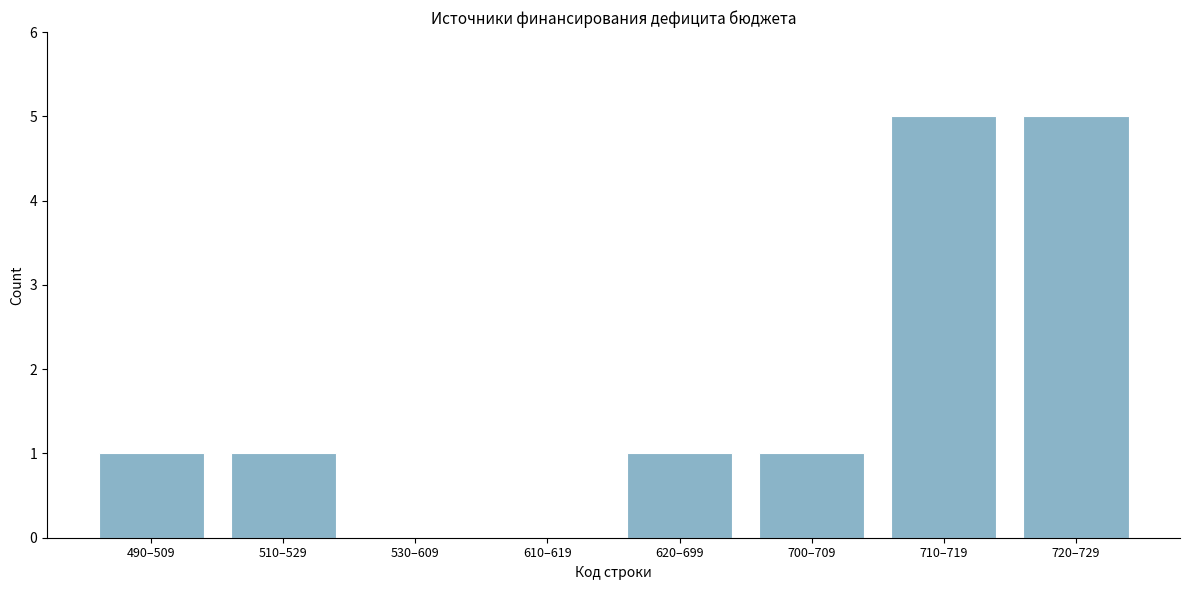

Reading left to right, transcribe all the data shown in this chart.

490–509=1	510–529=1	530–609=0	610–619=0	620–699=1	700–709=1	710–719=5	720–729=5